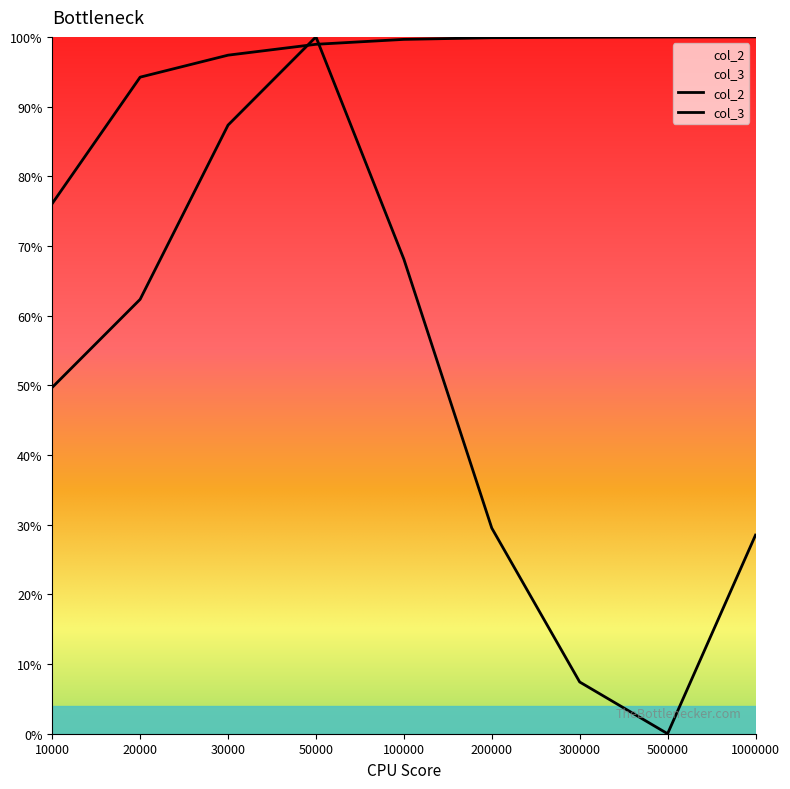

What is the value of the col_3 point at the 5th from the left?

0.7